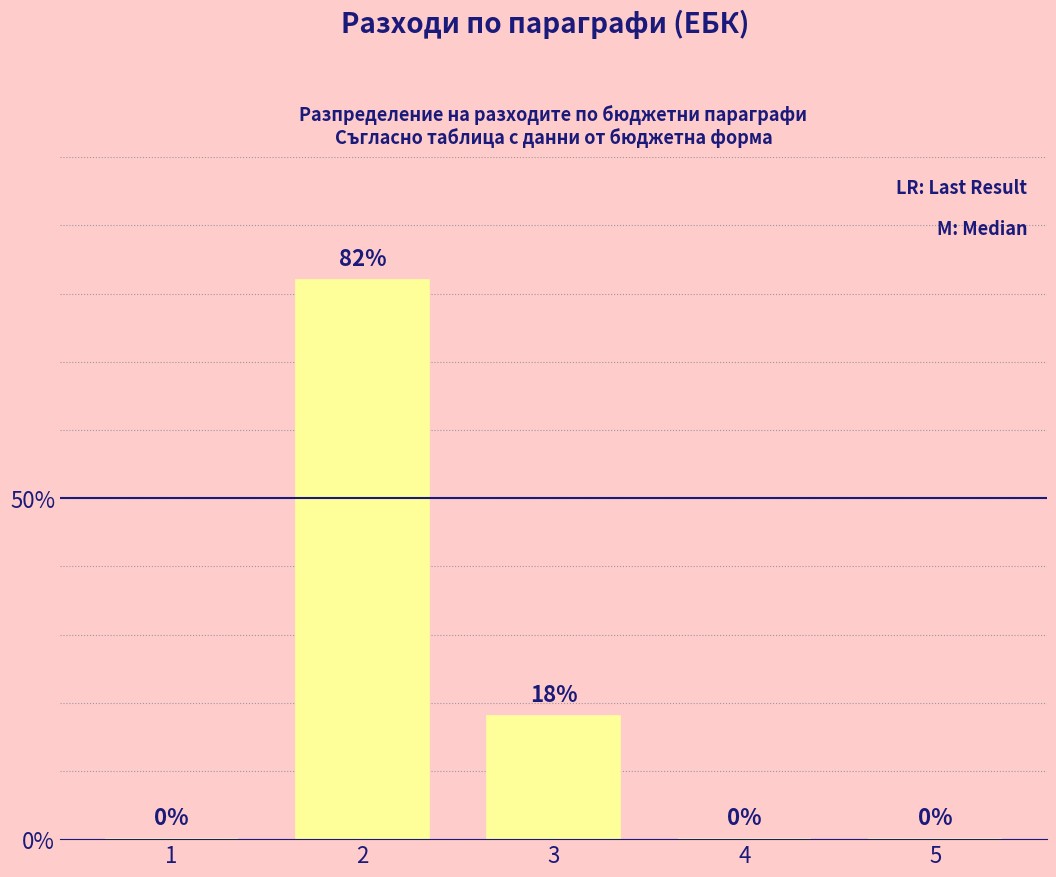

What is the change in value from 2 to 3?

-64